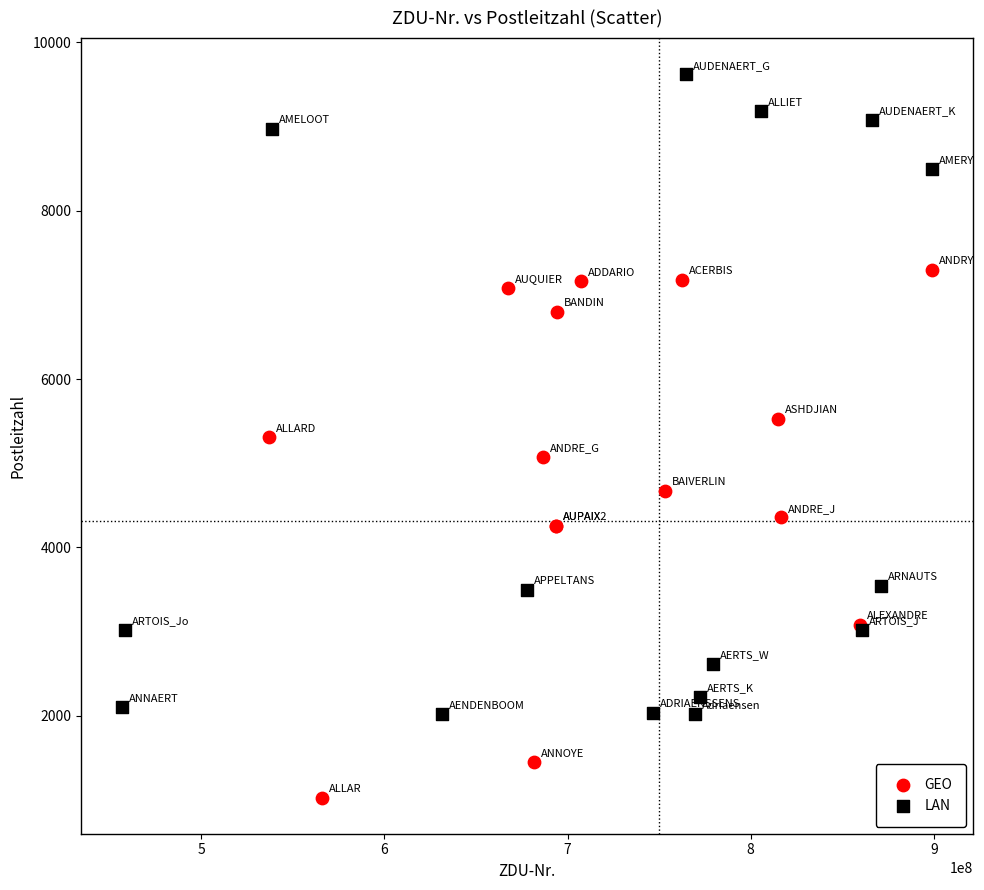

Which series contains the lowest Y value?

GEO